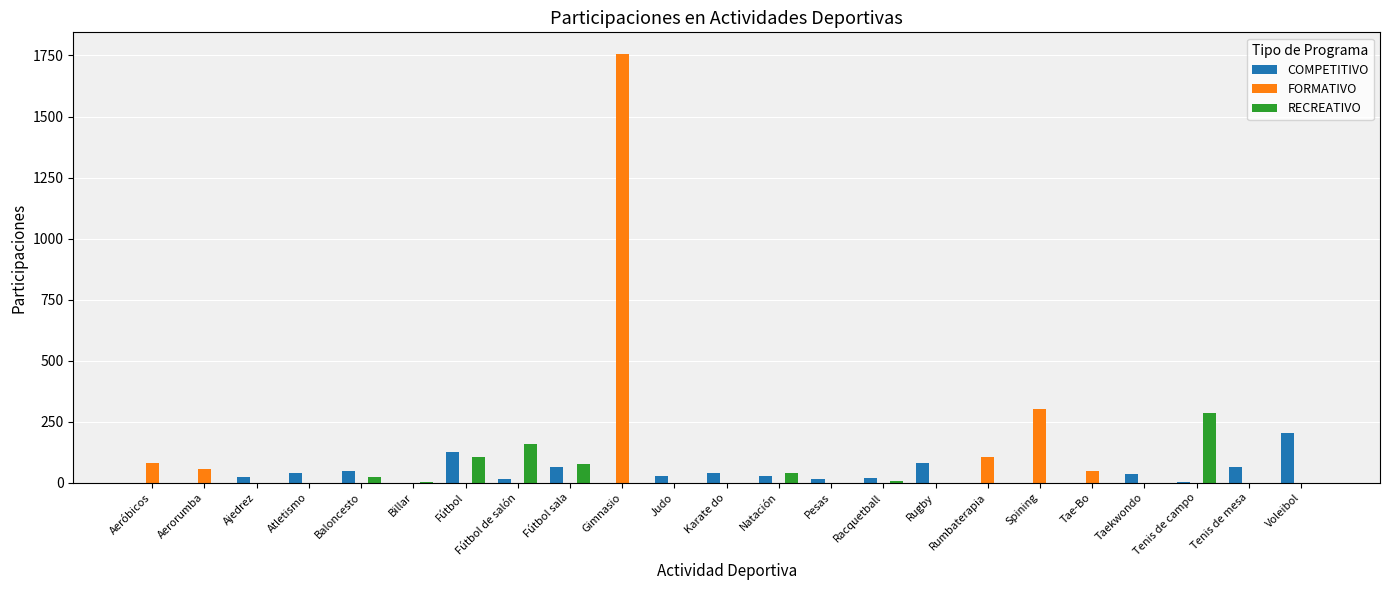

Is it true that FORMATIVO equals 0 at Racquetball?

True